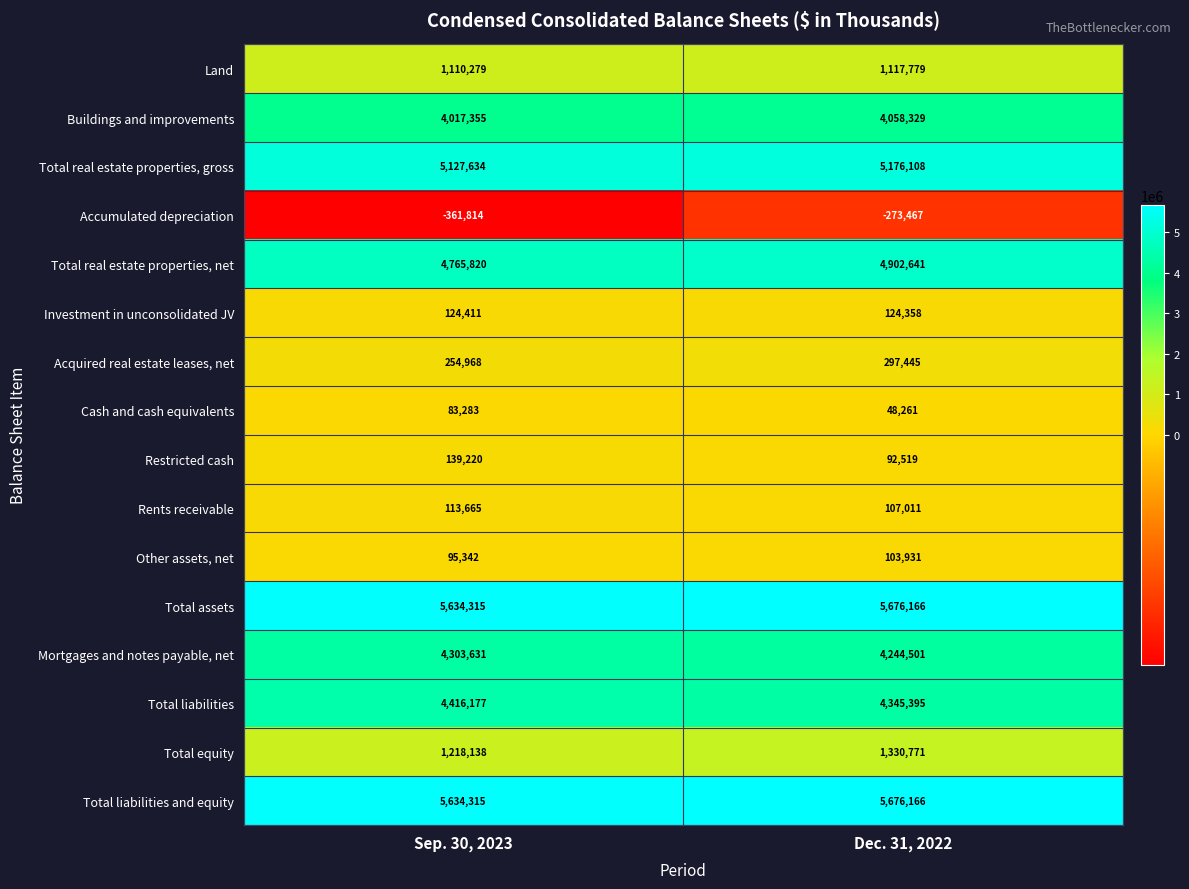

Which series changed the most between Sep. 30, 2023 and Dec. 31, 2022?

Total real estate properties, net